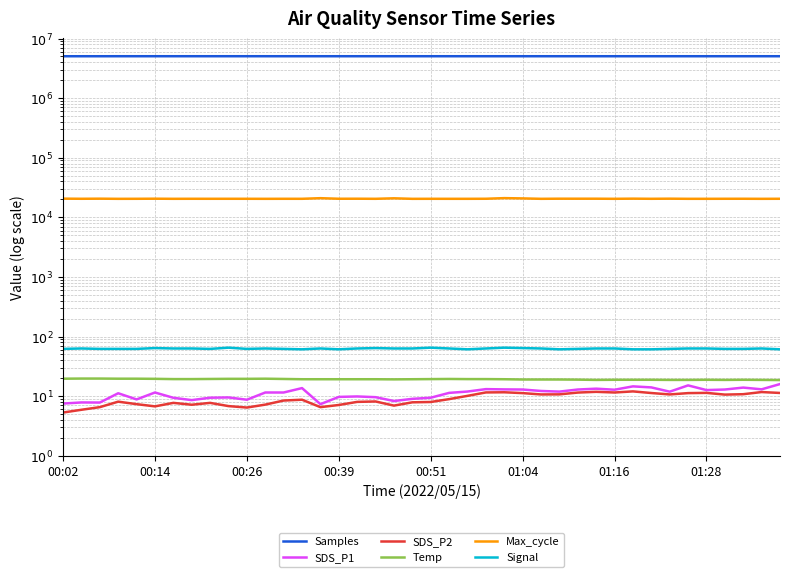

What is the sum of the Max_cycle values at 21 and 32?

40924.0